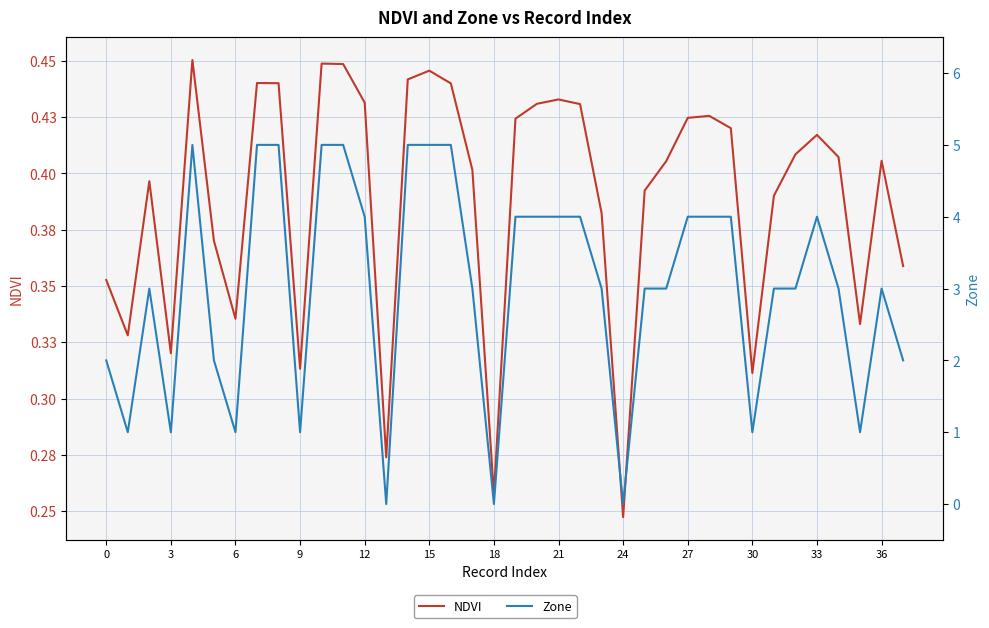

What is the total value across all series at 19?

4.4